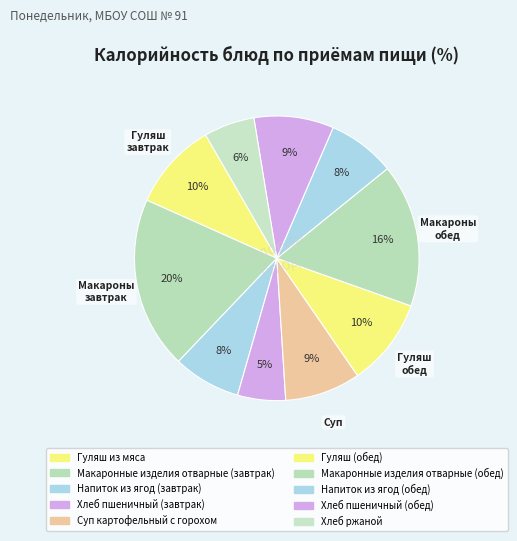

How many slices are in this pie chart?

10